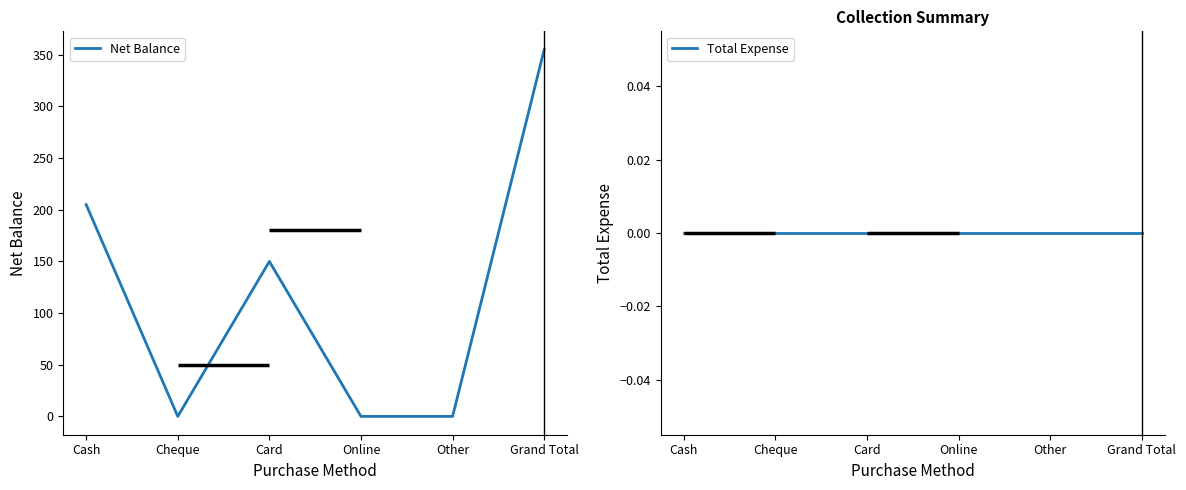

At which category does Net Balance reach its first local valley?

Cheque